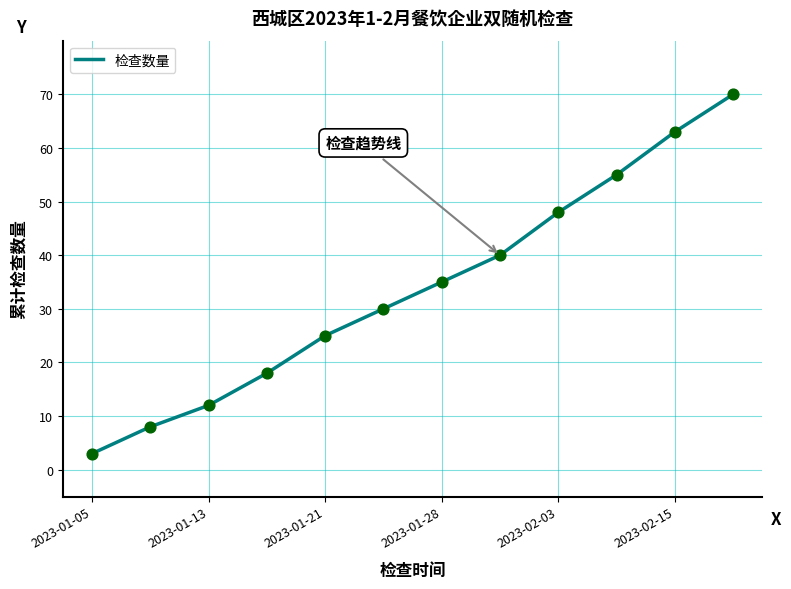

What is the difference between the maximum and minimum values?

67